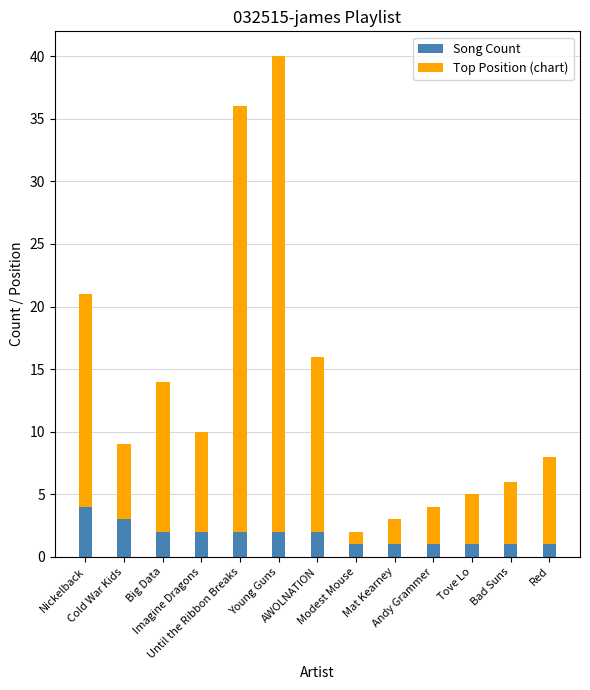

What is the difference between the maximum and second lowest values in the Song Count series?

3